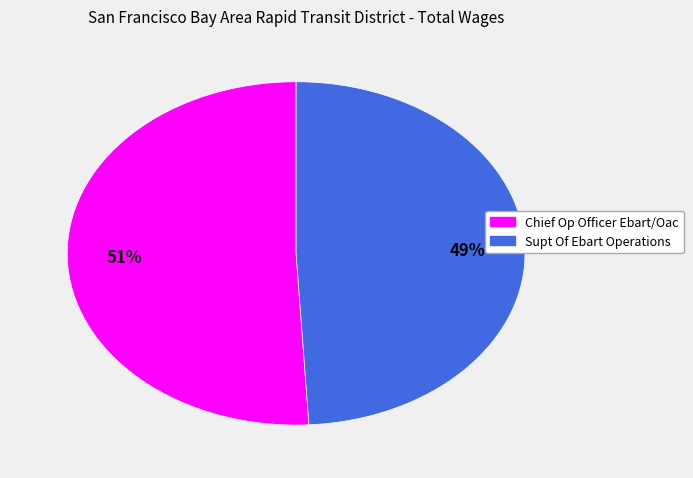

True or false: Supt Of Ebart Operations accounts for 49% of the total.

True